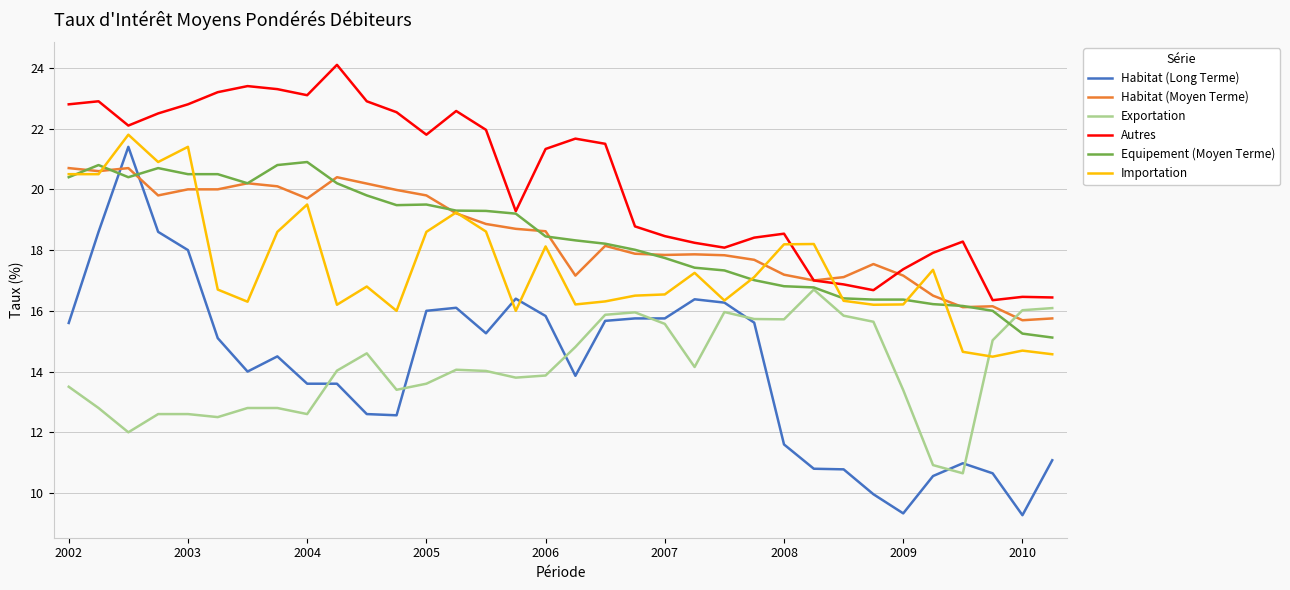

Which series has the largest total across all categories?

Autres